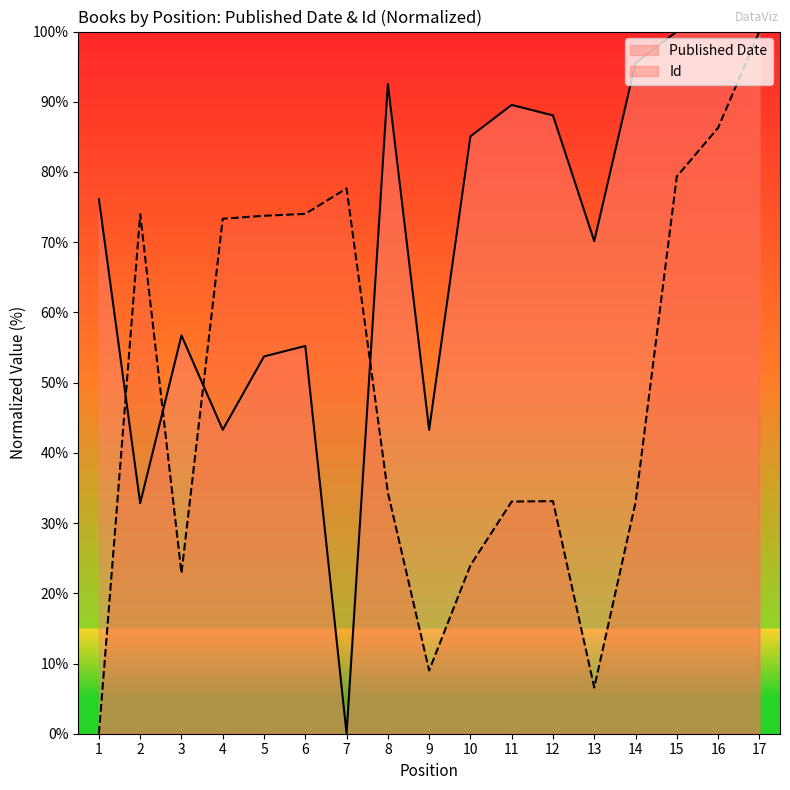

Reading left to right, list all the values displayed in this chart.

Published Date: 76.1	32.8	56.7	43.3	53.7	55.2	0.0	92.5	43.3	85.1	89.6	88.1	70.1	95.5	100.0	100.0	100.0
Id: 0.0	74.0	22.9	73.3	73.8	74.0	77.7	34.4	9.0	24.0	33.1	33.1	6.6	32.9	79.4	86.3	100.0